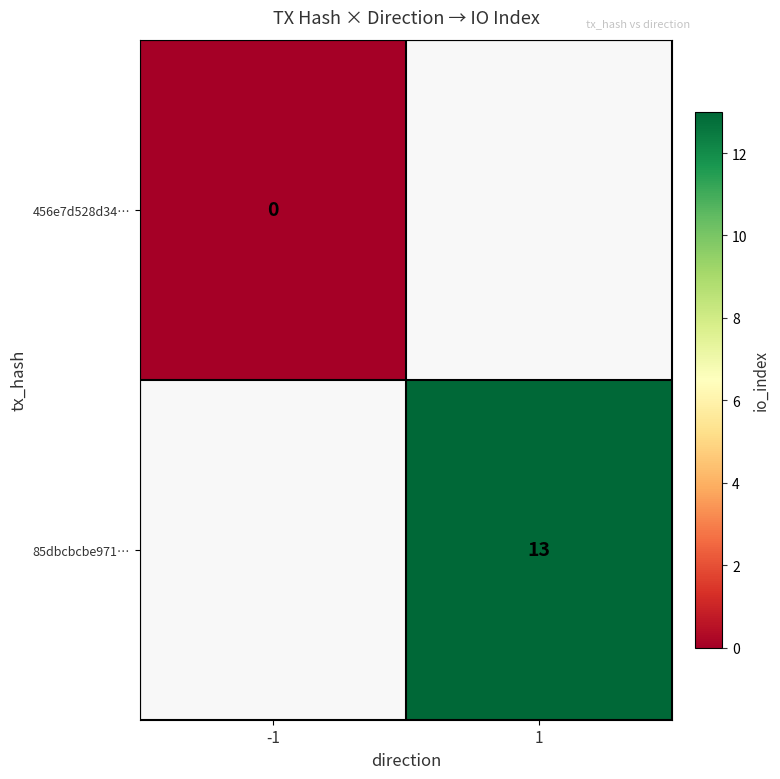

Is it true that 85dbcbcbe971… equals 8 at 1?

False